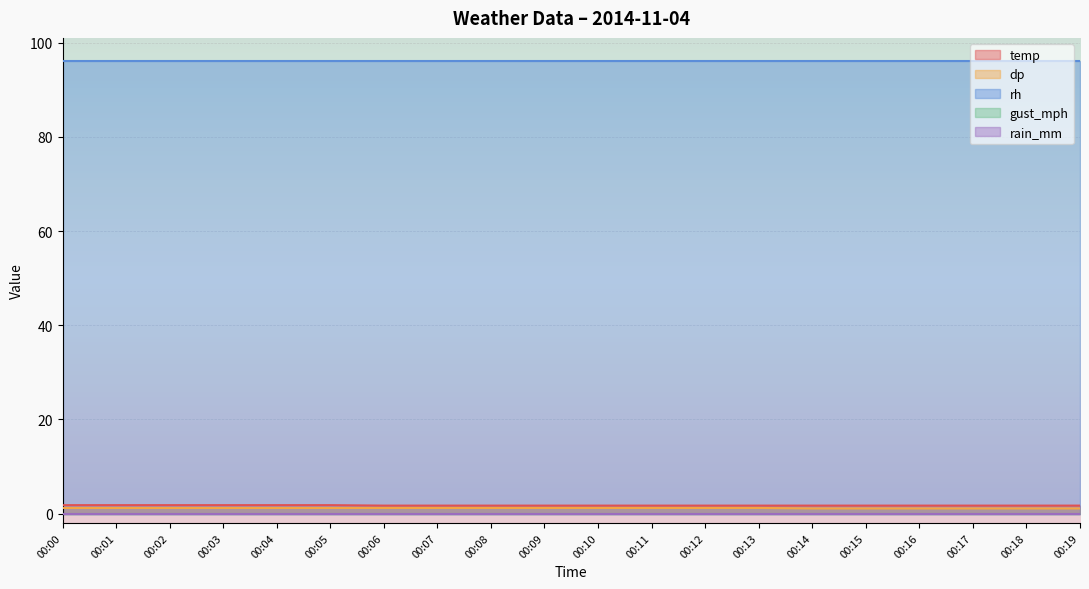

What is the value of the temp point at the 7th from the left?

1.7